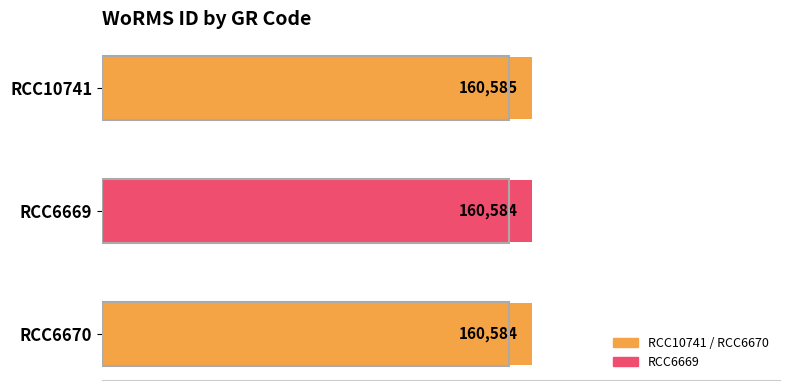

Reading top to bottom, transcribe all the data shown in this chart.

160585	160584	160584